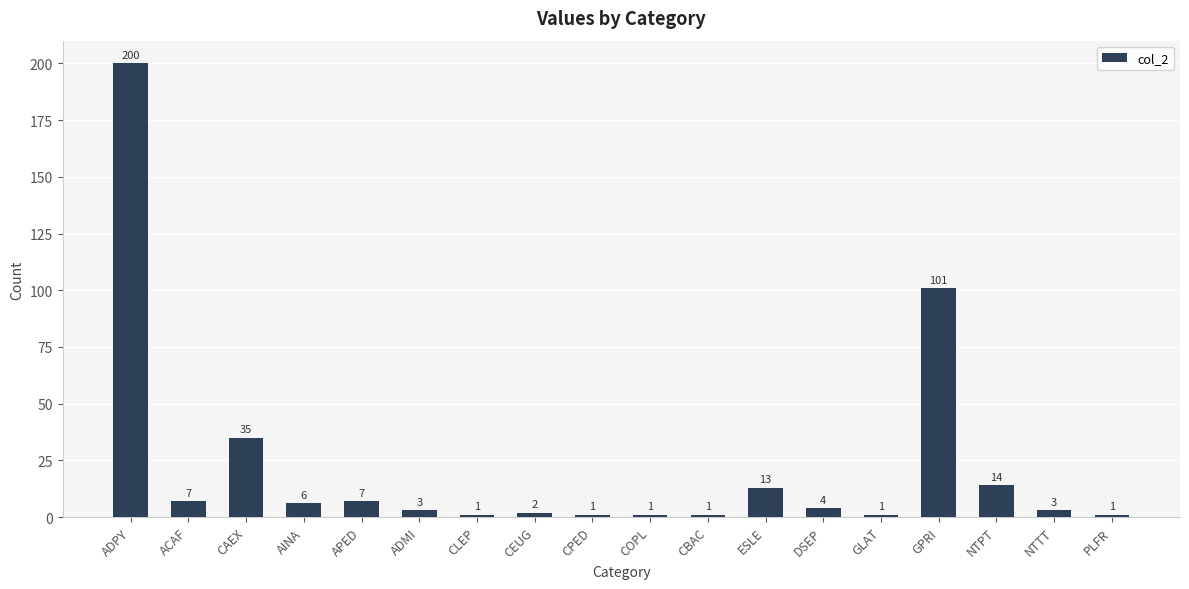

What is the label of the 1st bar from the right?

PLFR